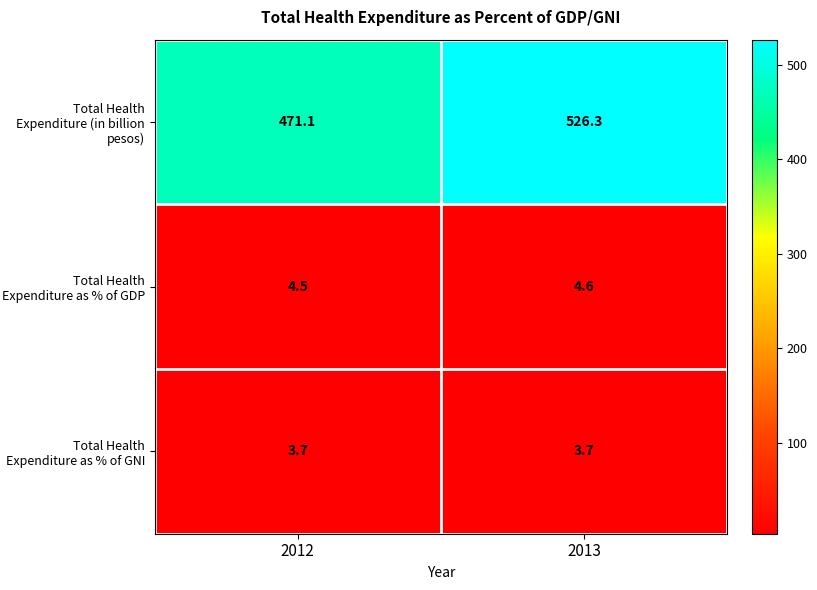

The Total Health Expenditure as % of GDP series shows 6.0 at 2013. True or false?

False